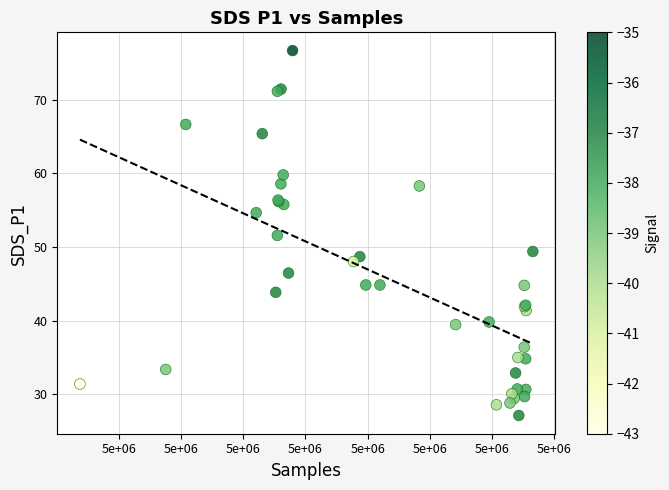

What Y value in the scatter plot is closest to 51?

51.6